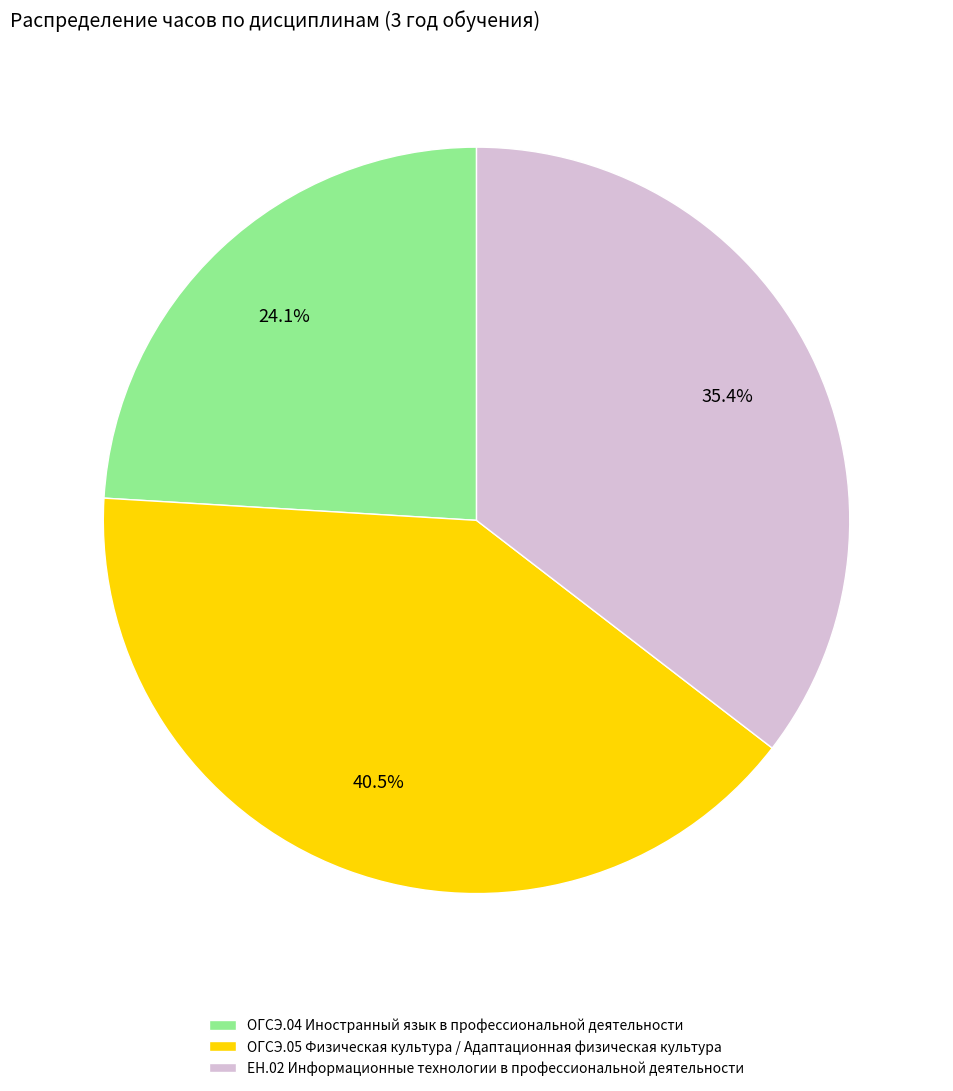

Rank the categories by value from lowest to highest.

ОГСЭ.04 Иностранный язык в профессиональной деятельности, ЕН.02 Информационные технологии в профессиональной деятельности, ОГСЭ.05 Физическая культура / Адаптационная физическая культура